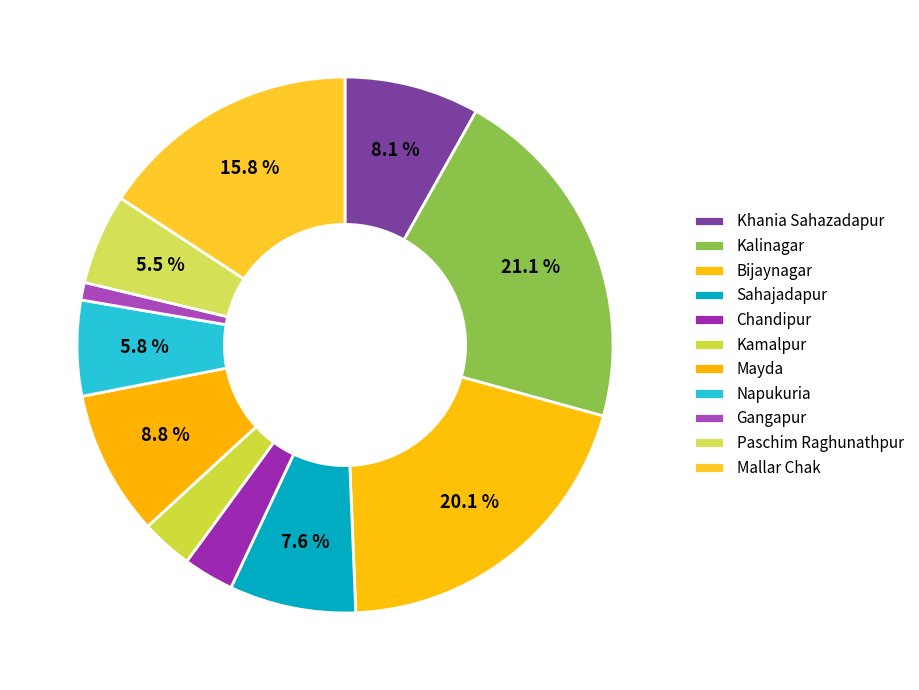

Which category has the biggest portion of the pie?

Kalinagar